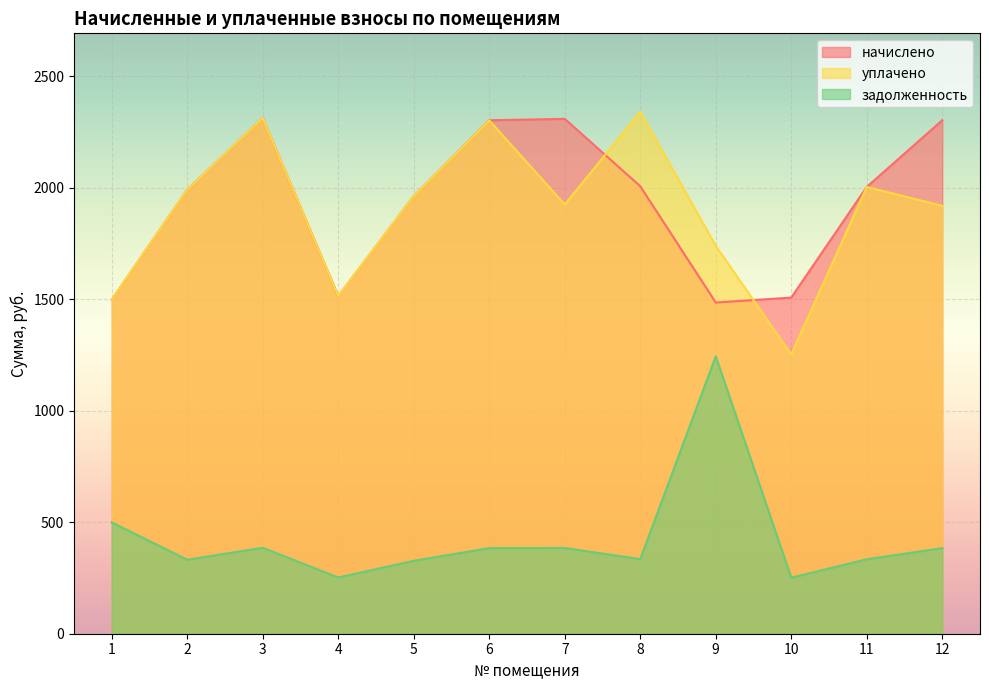

Which series has the largest total across all categories?

начислено